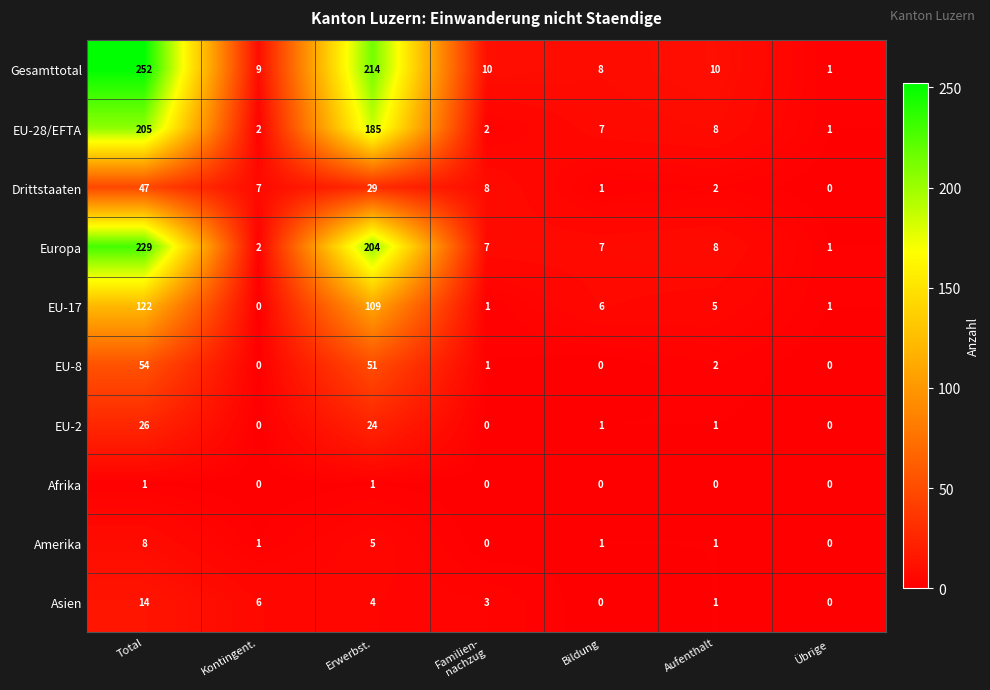

How many values in Afrika are above zero?

2